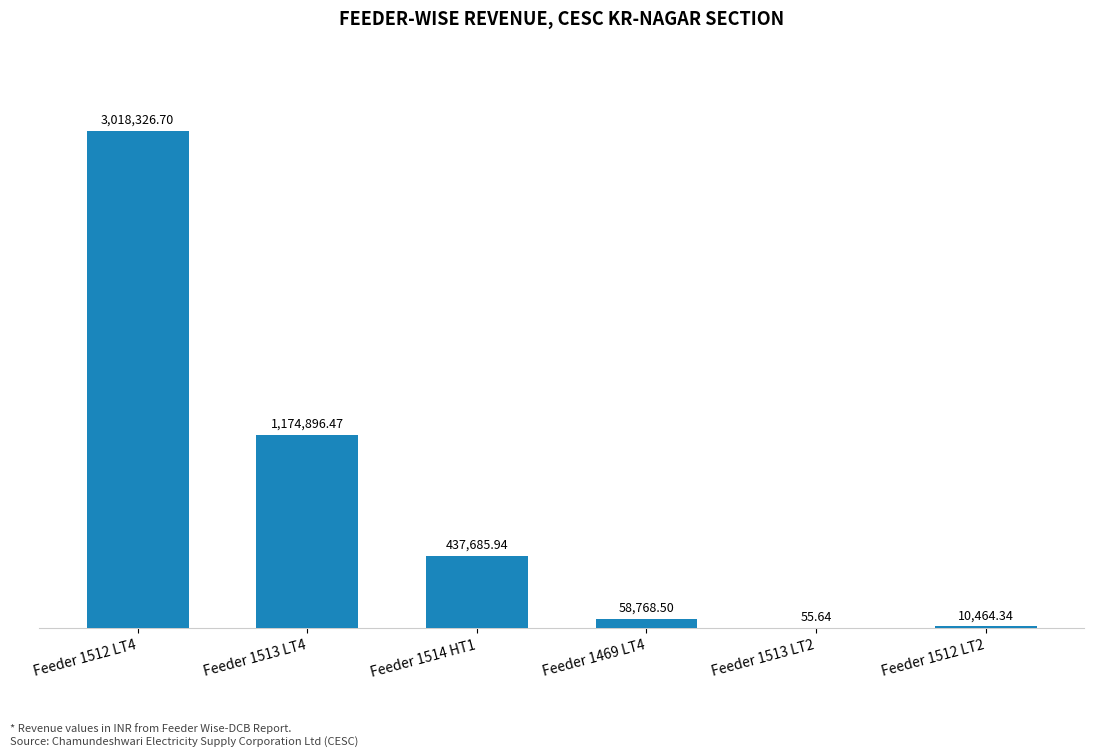

What is the value of the 4th bar from the left?

58768.5